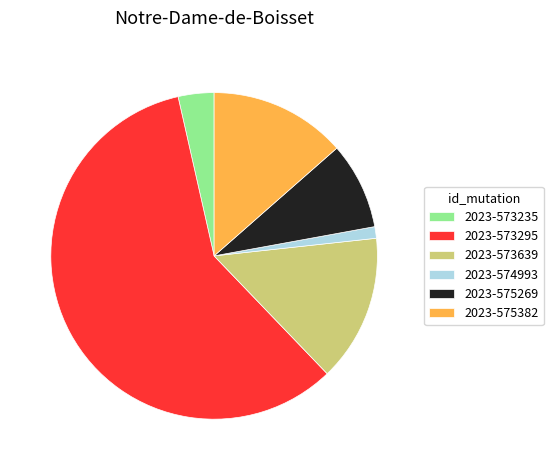

Count the number of slices in the pie.

6